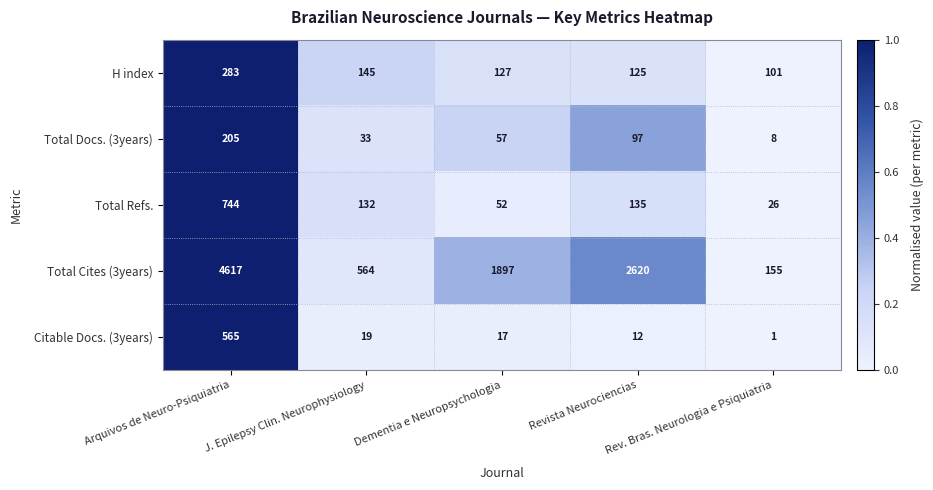

What is the difference between the maximum and minimum values in the Total Docs. (3years) series?

197